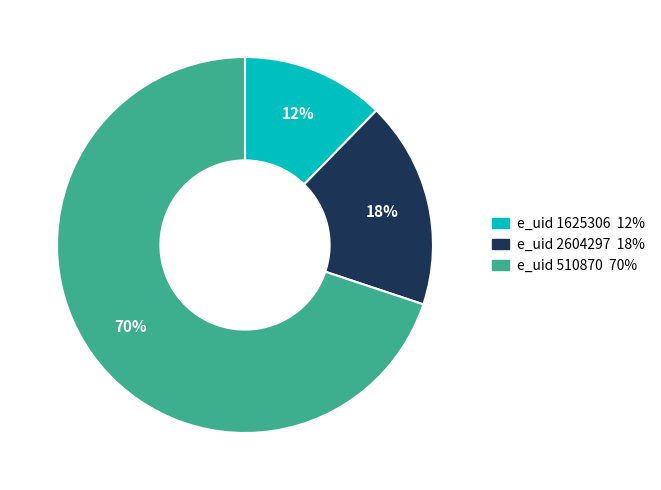

To the nearest percent, what is the average slice percentage?

33%